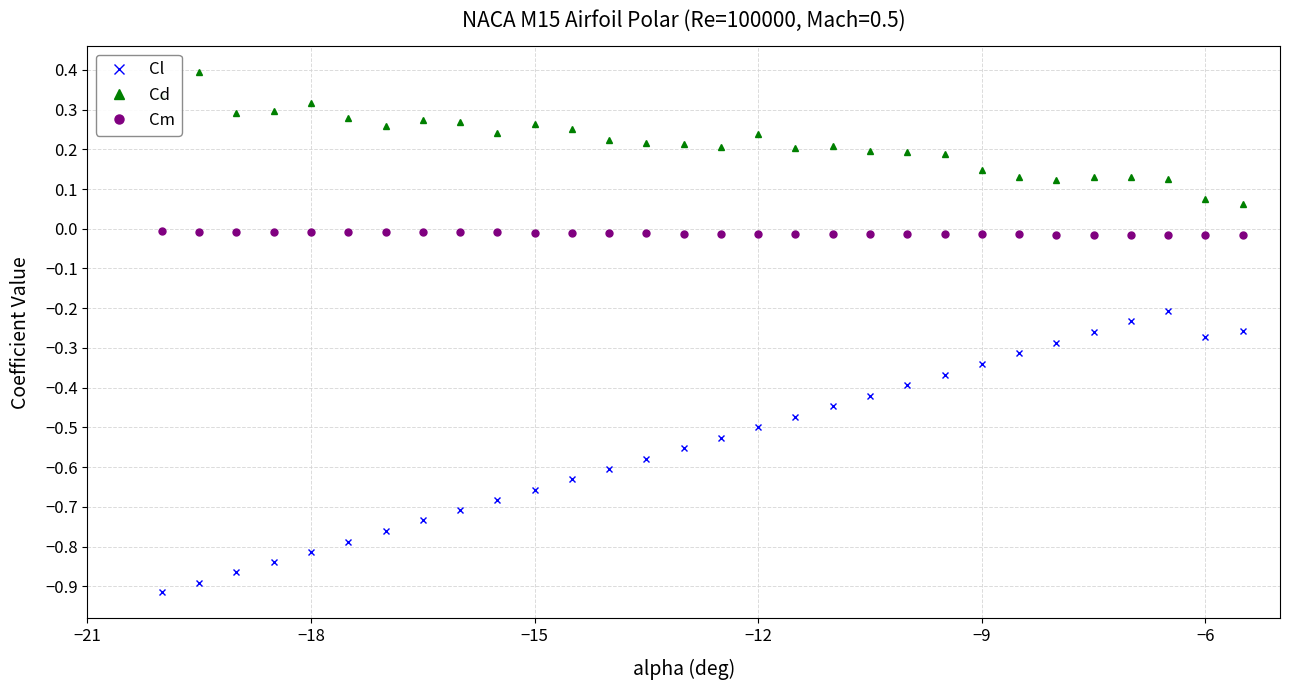

True or false: Cl and Cm cross at least once.

False